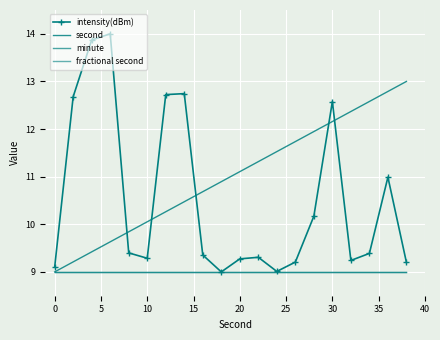

True or false: second has more than 0 points higher than both neighbors.

False